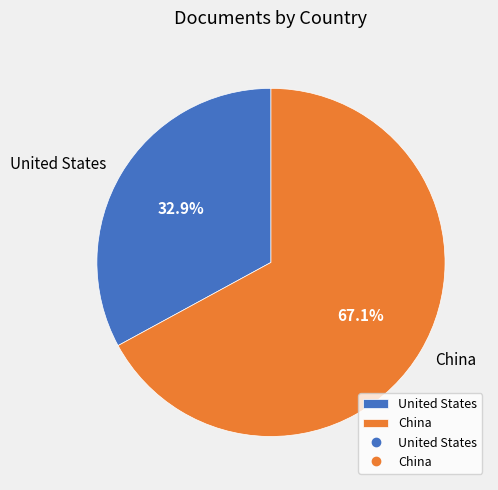

Is the sum of China and United States greater than half?

Yes